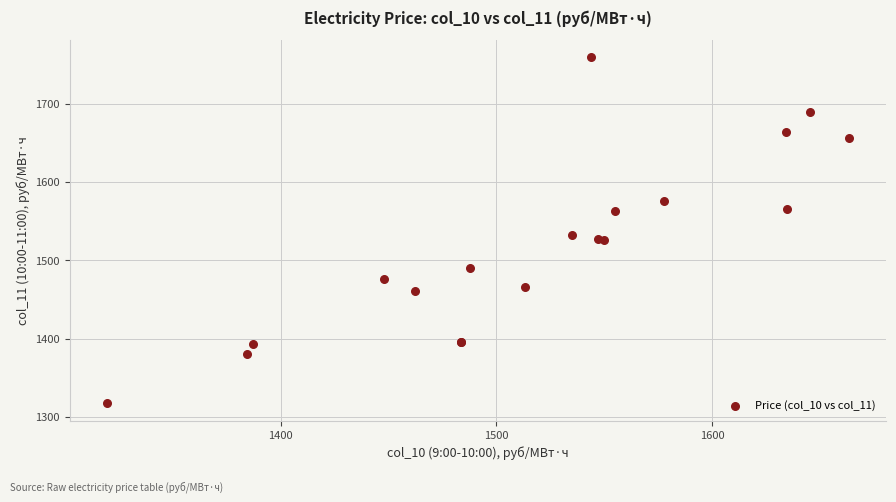

What Y value in the scatter plot is closest to 1538?

1532.7